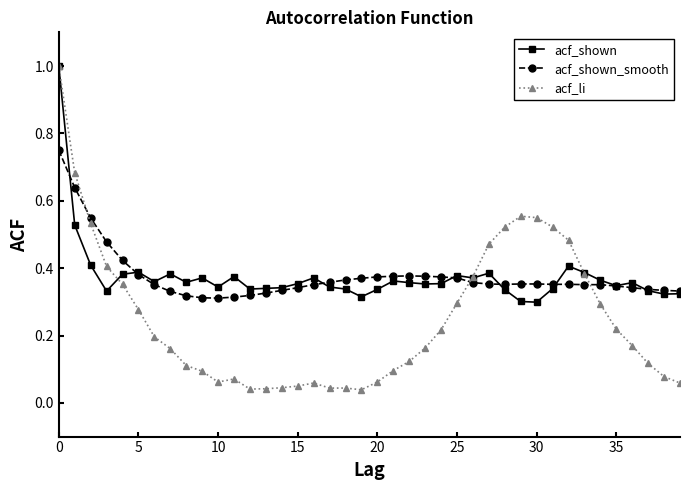

How many acf_shown values are between 0 and 1?

40